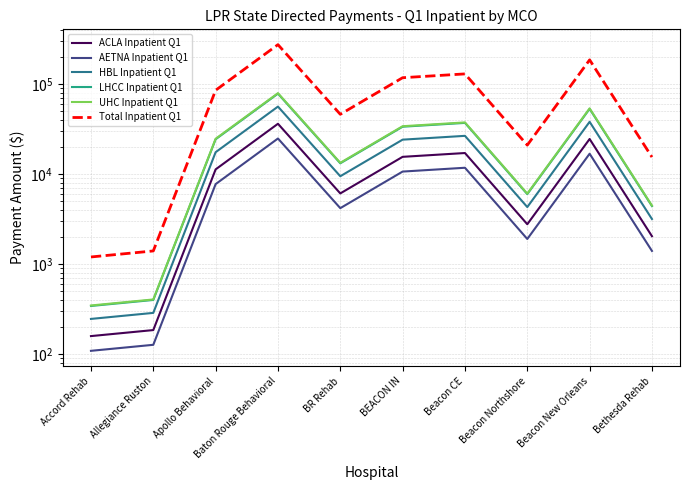

What is the label of the 9th point from the left?

Beacon New Orleans